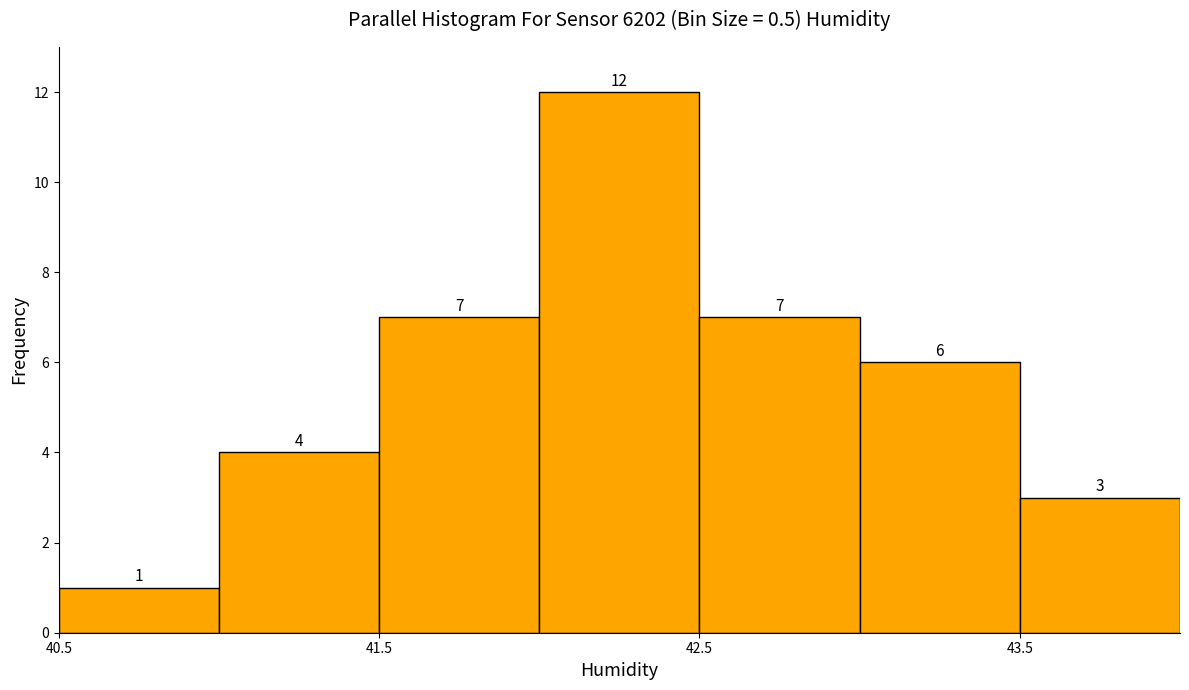

What is the height of the bar covering 41.0 to 41.5 on the x-axis?

4